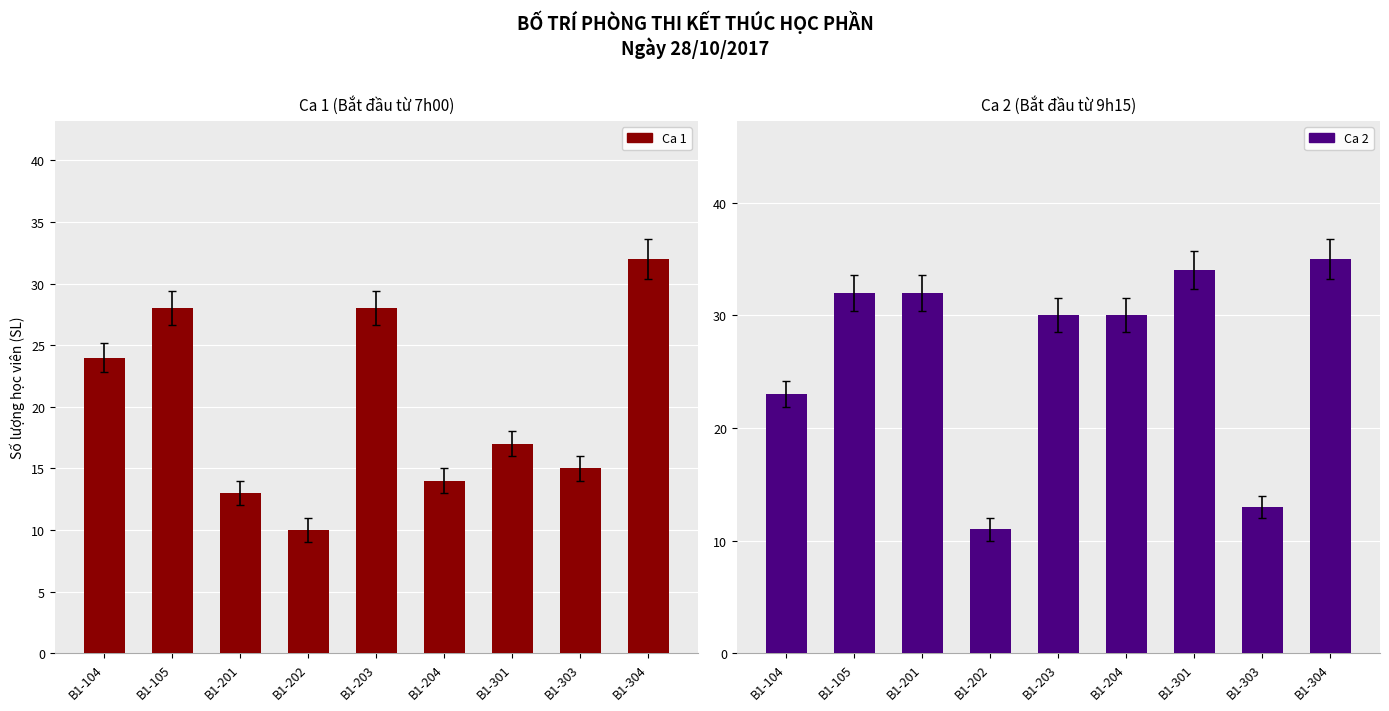

Count the number of categories in the chart.

9